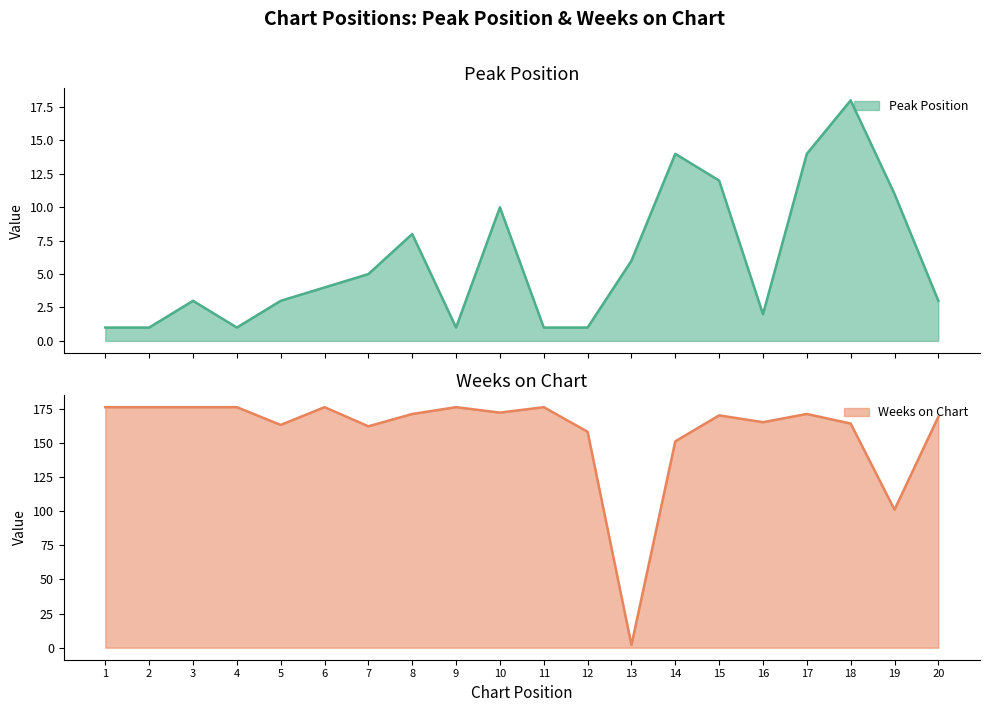

How many values in the Weeks on Chart series are below 171?

10